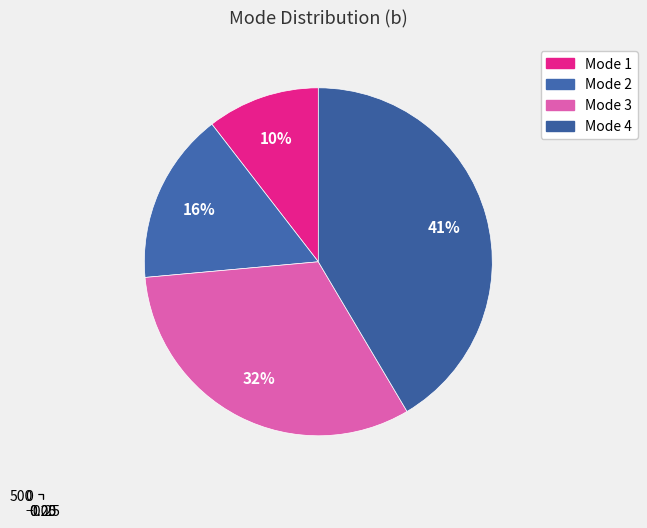

To the nearest percent, what portion does 319.75 represent?

16%